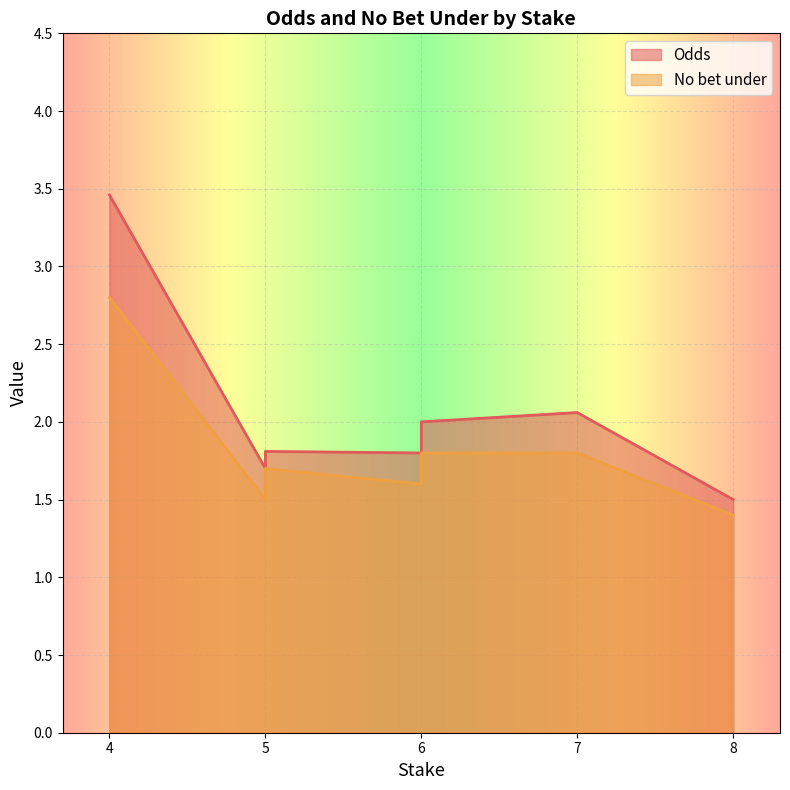

Where is No bet under nearest to the value 2?

7